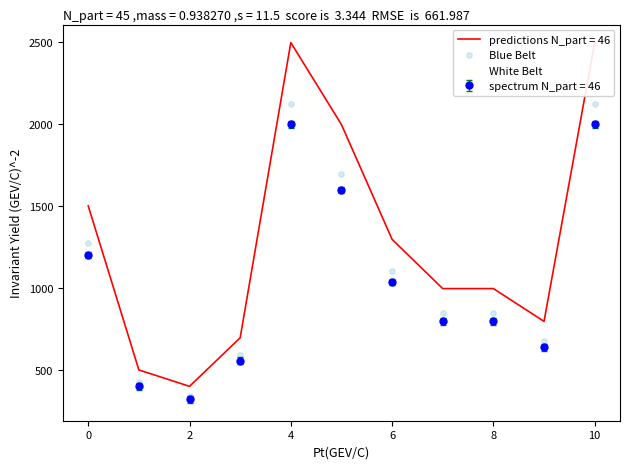

True or false: spectrum N_part = 46 has more than 0 interior local peaks.

True